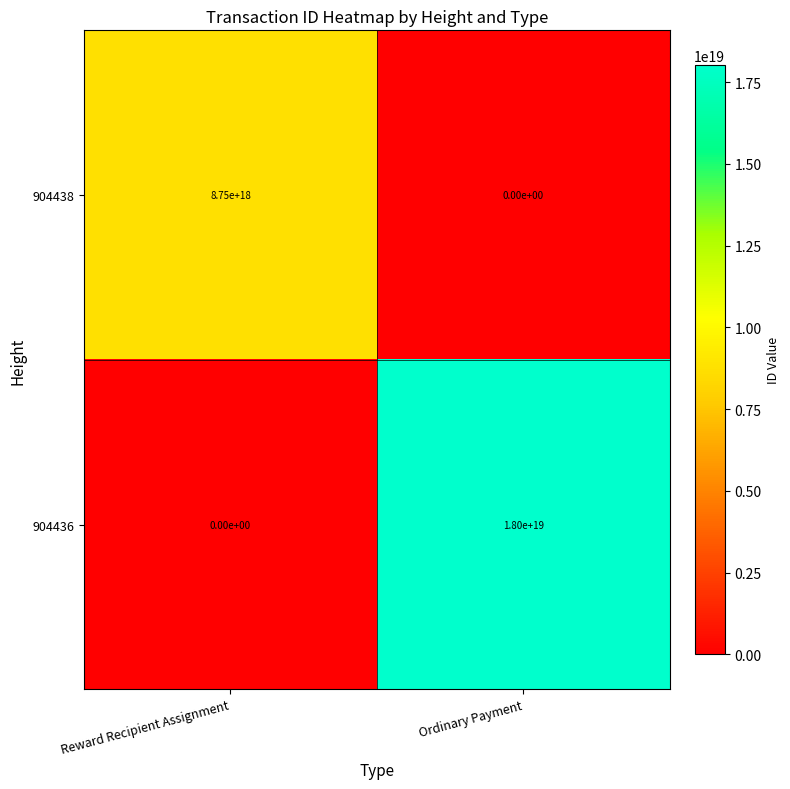

True or false: 904438 has a value of 12375425812532822016 at Reward Recipient Assignment.

False